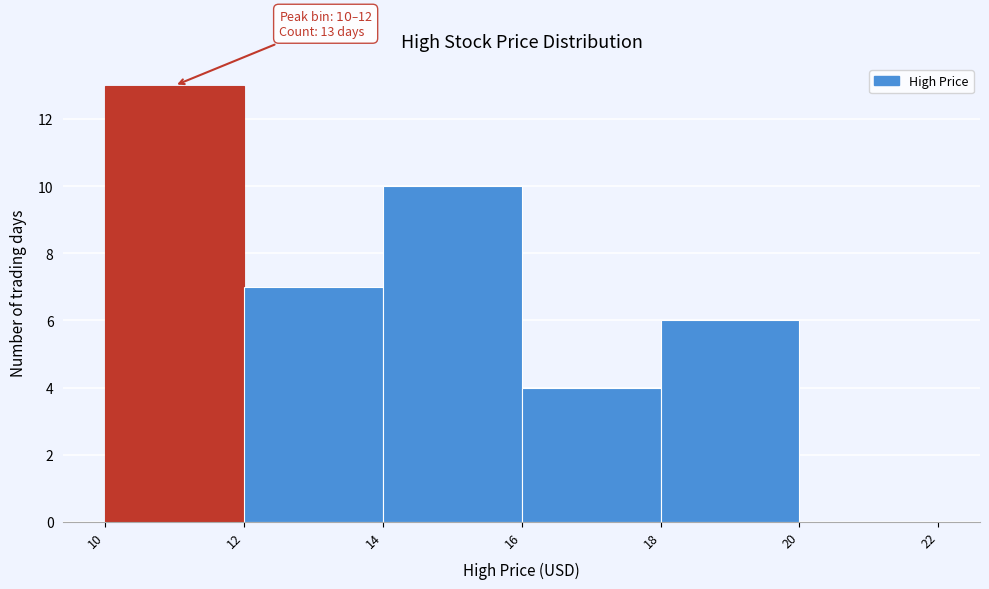

Over which range of the x-axis is the bar tallest?

10 to 12